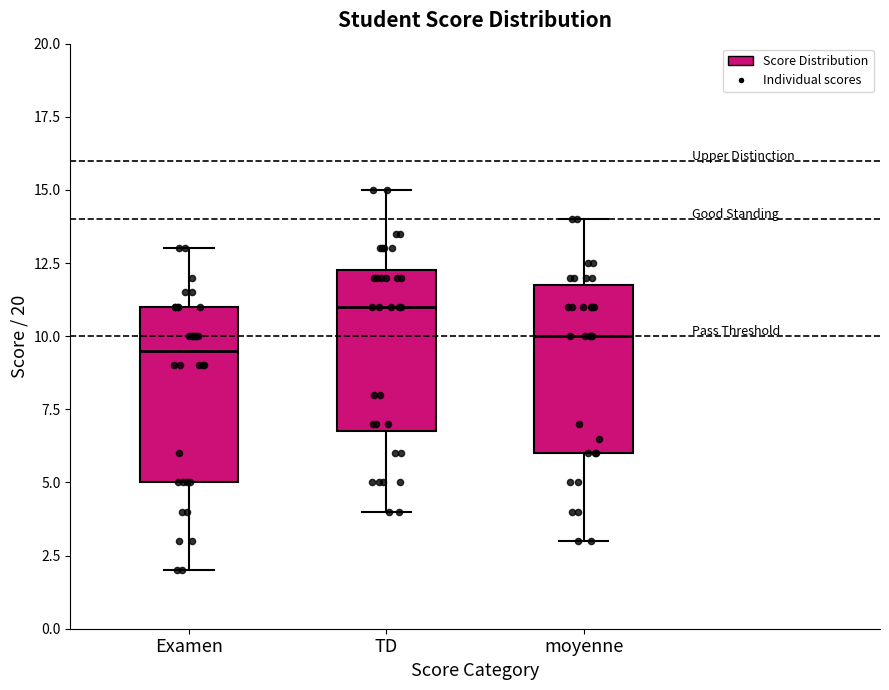

Reading left to right, read every box against the y-axis: the position of its median line, the range the box covers, and the ends of its whiskers. The values are not printed on the chart, so give them approximately, as read against the axis.

Examen: median 9.5, box 5.0 to 11.0, whiskers 2.0 to 13.0
TD: median 11.0, box 7.0 to 12.5, whiskers 4.0 to 15.0
moyenne: median 10.0, box 6.0 to 12.0, whiskers 3.0 to 14.0